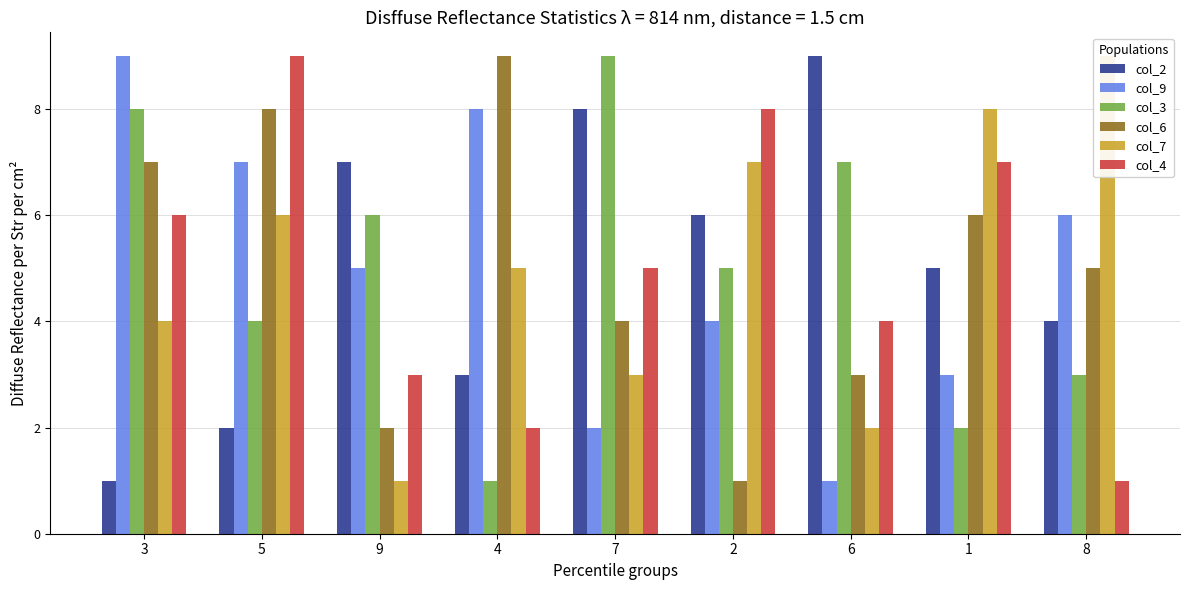

What are all the series names shown in the legend?

col_2, col_9, col_3, col_6, col_7, col_4